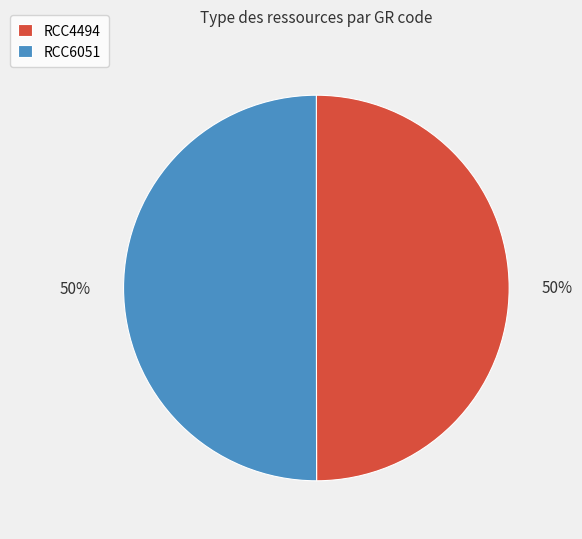

What percentage is the RCC6051 slice, to the nearest percent?

50%